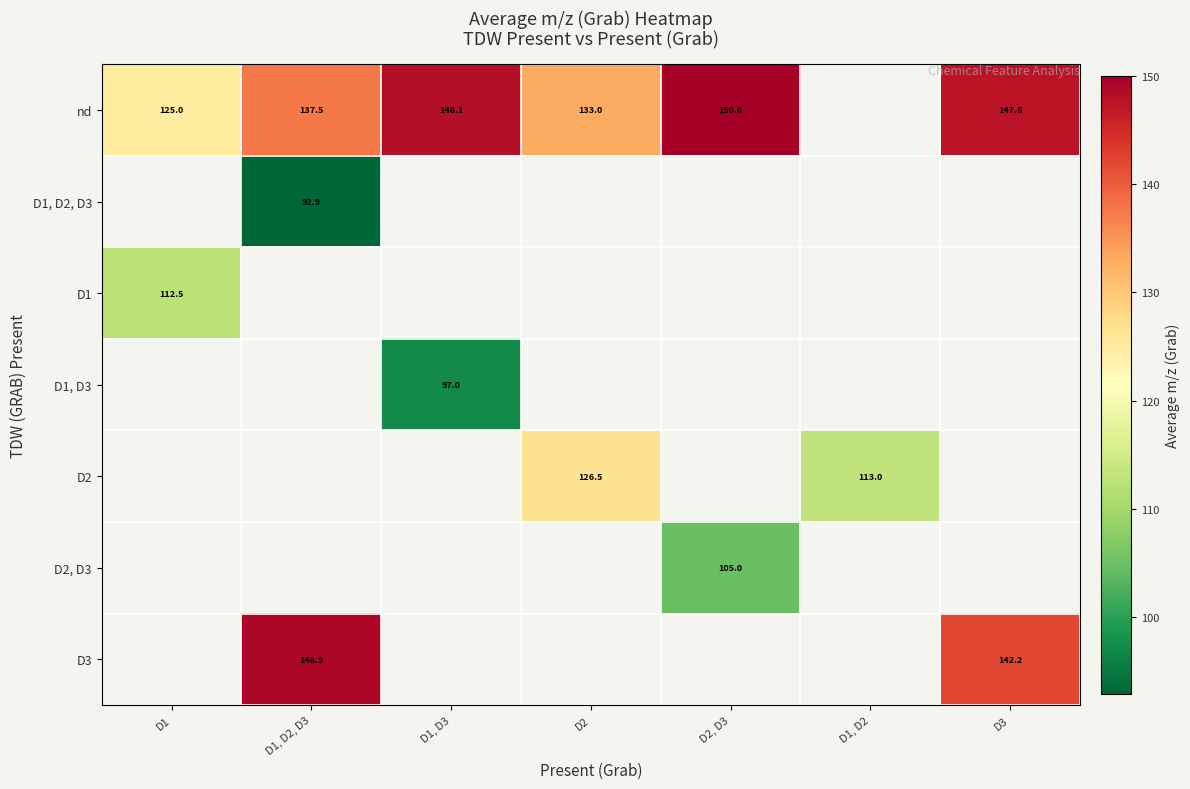

How many values in the D2 series are below 126?

1